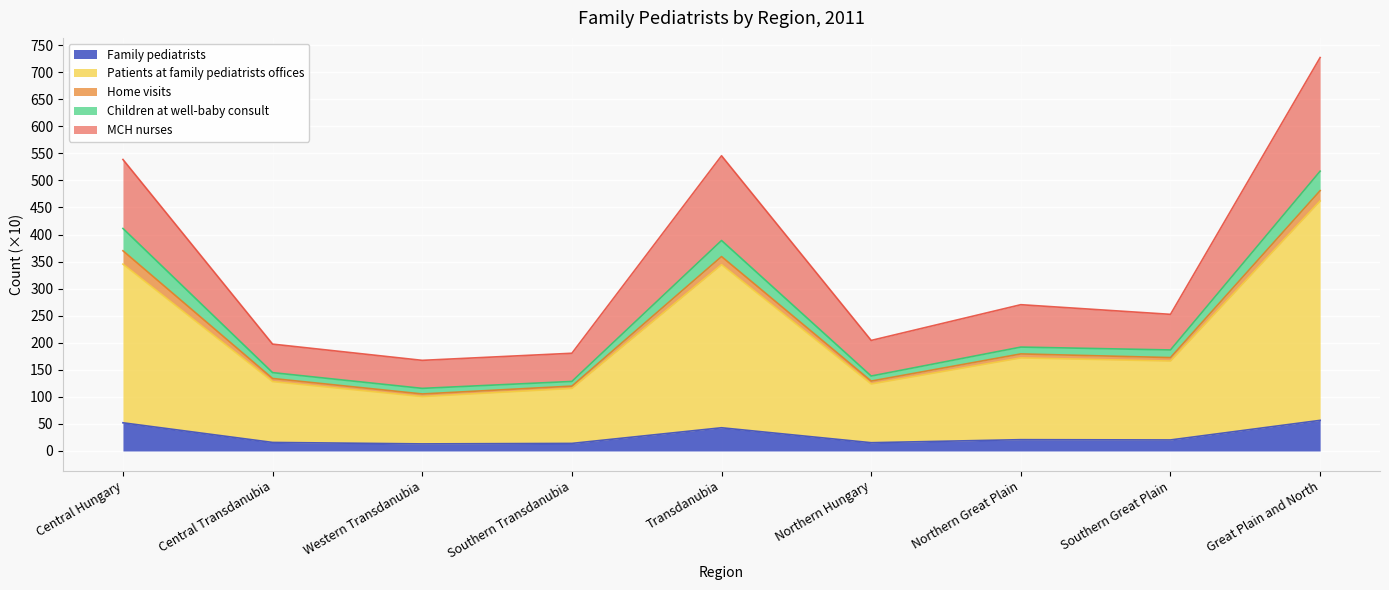

The value of Family pediatrists at Northern Great Plain is 20.9. True or false?

True